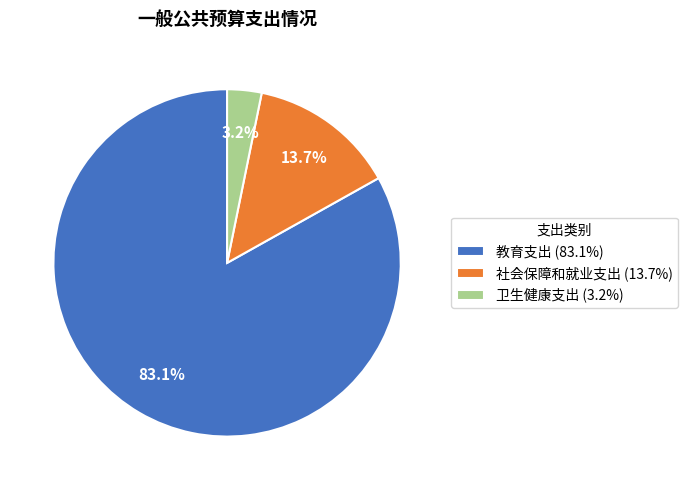

To the nearest percent, what portion does 教育支出 represent?

83%